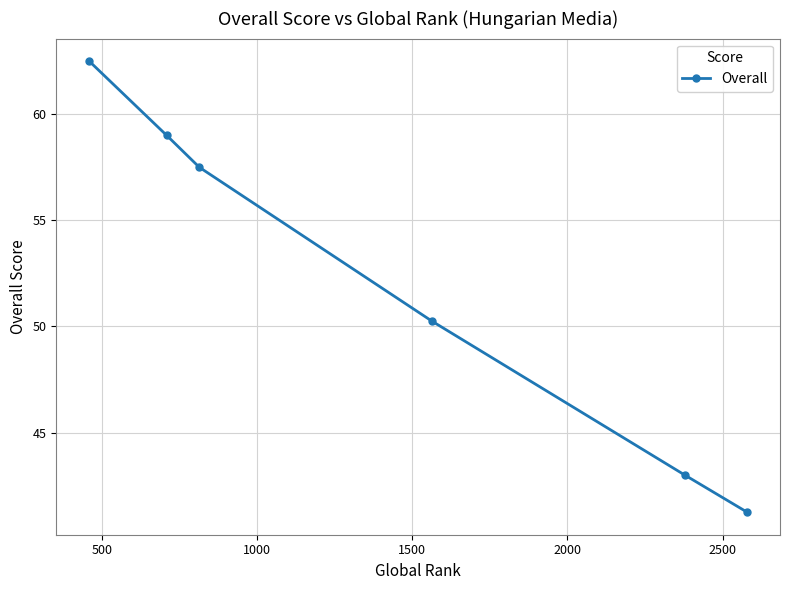

Does the chart display data point markers on the line(s)?

Yes